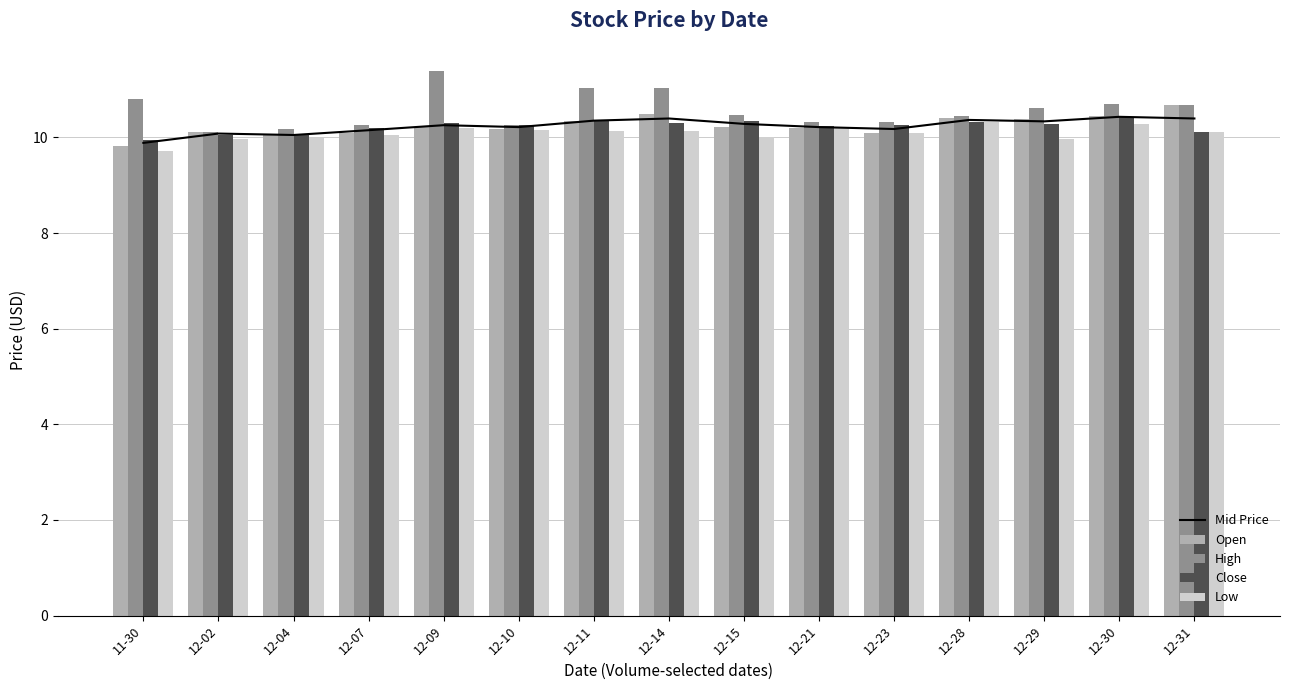

What is the difference between the maximum and minimum values in the Open series?

0.9